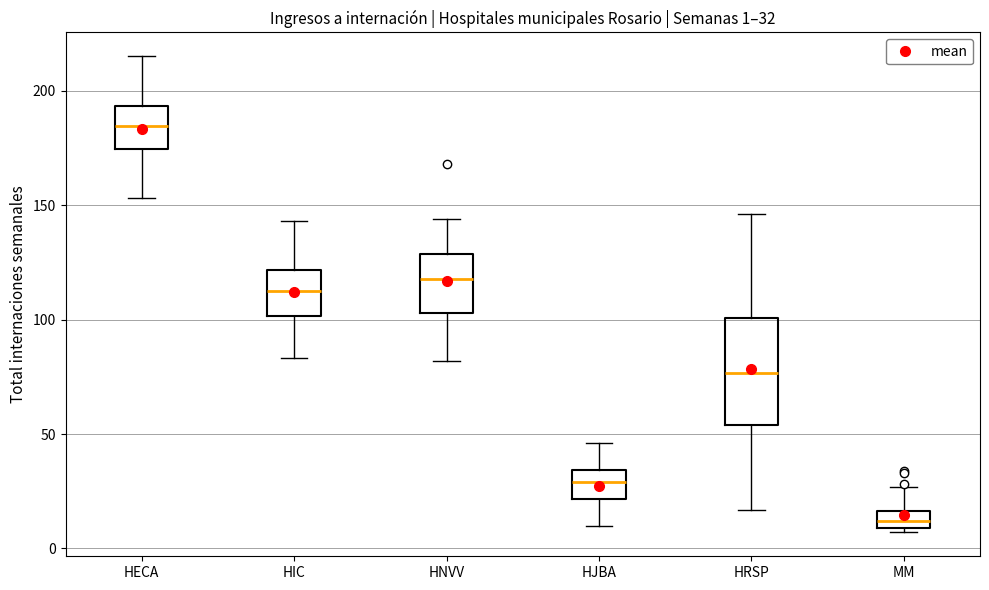

Which box's median line is the highest?

HECA